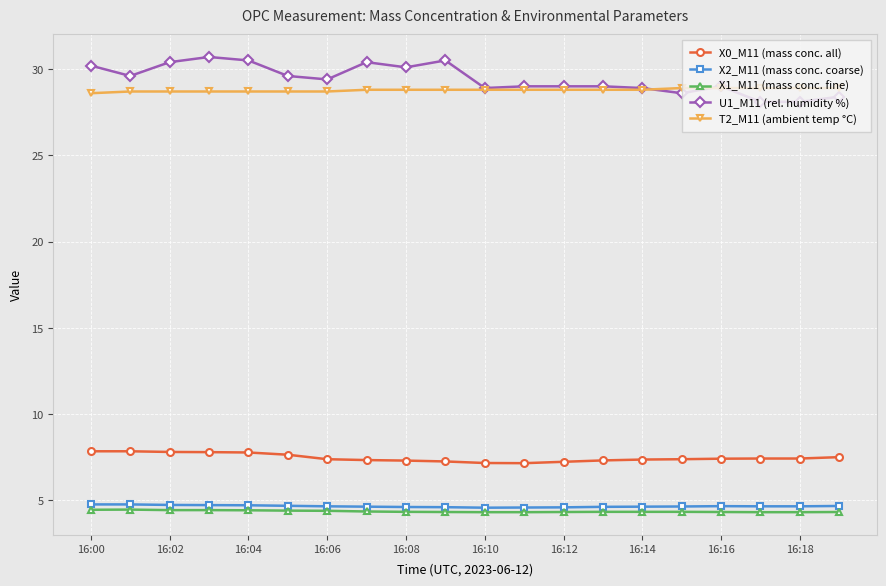

What is the minimum value for U1_M11 (rel. humidity %)?

28.1